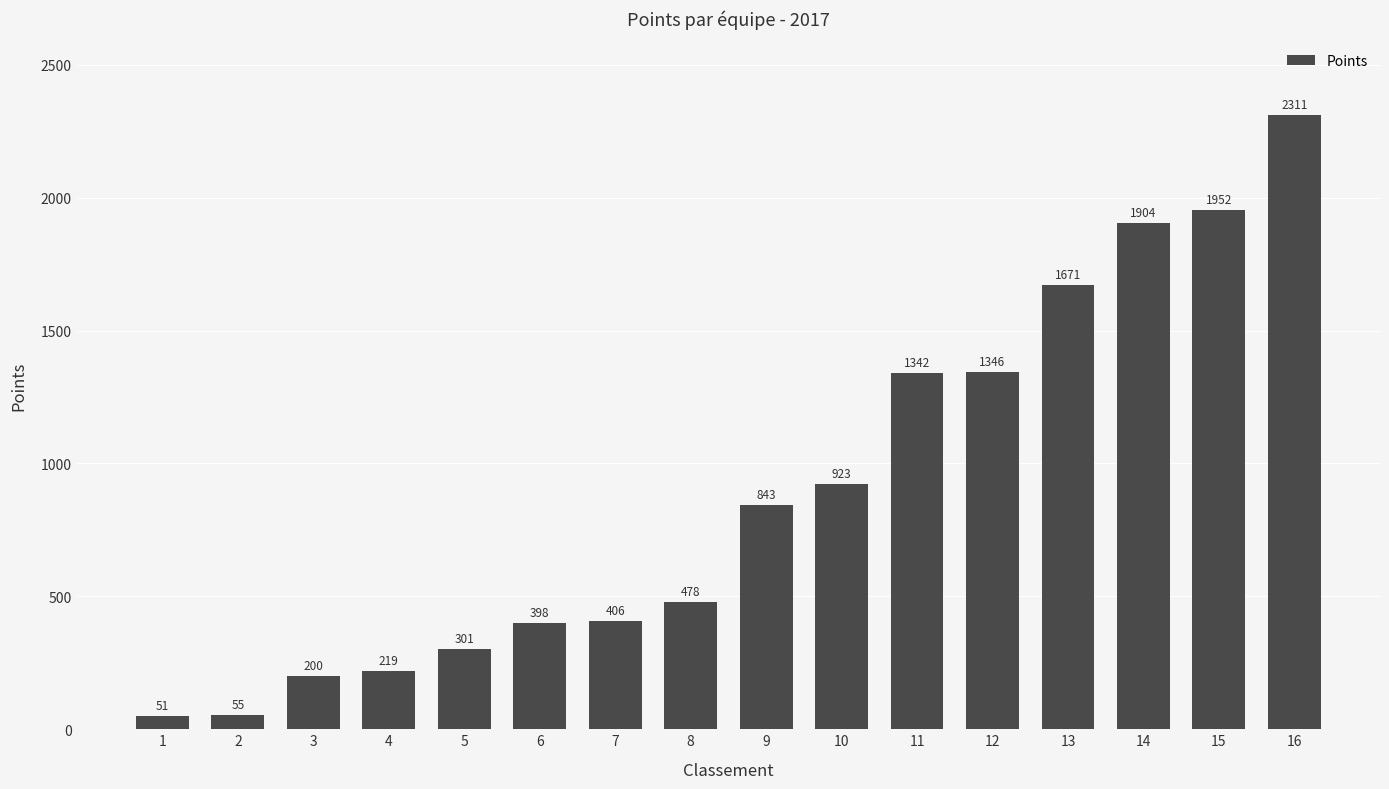

What is the change in value from 9 to 11?

+499